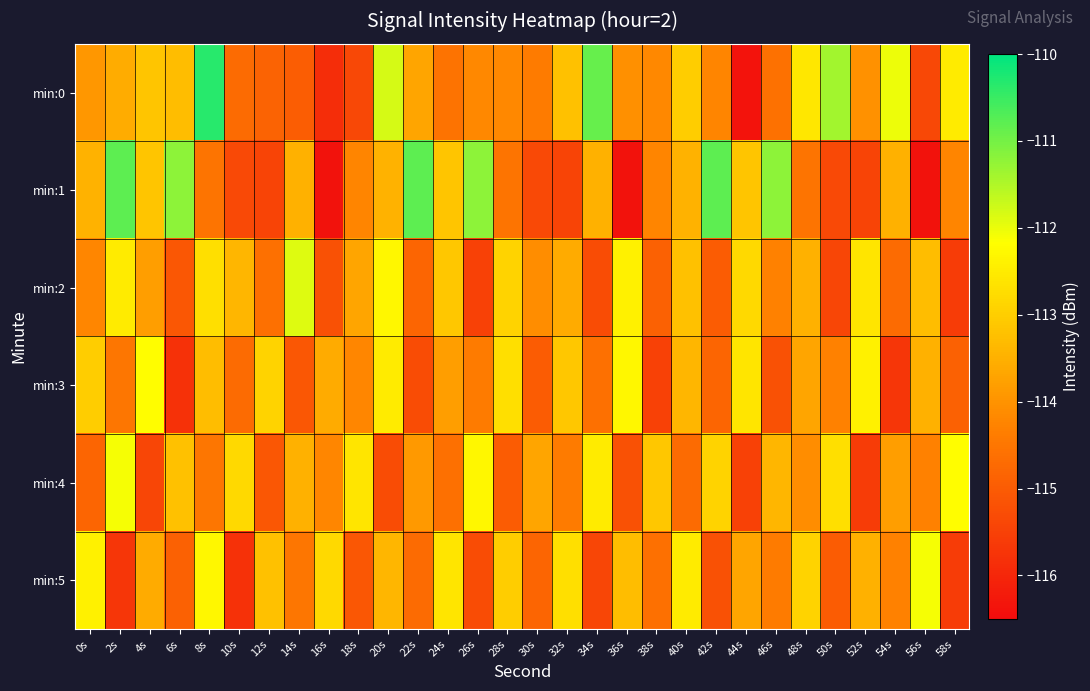

How many distinct data groups are displayed?

6